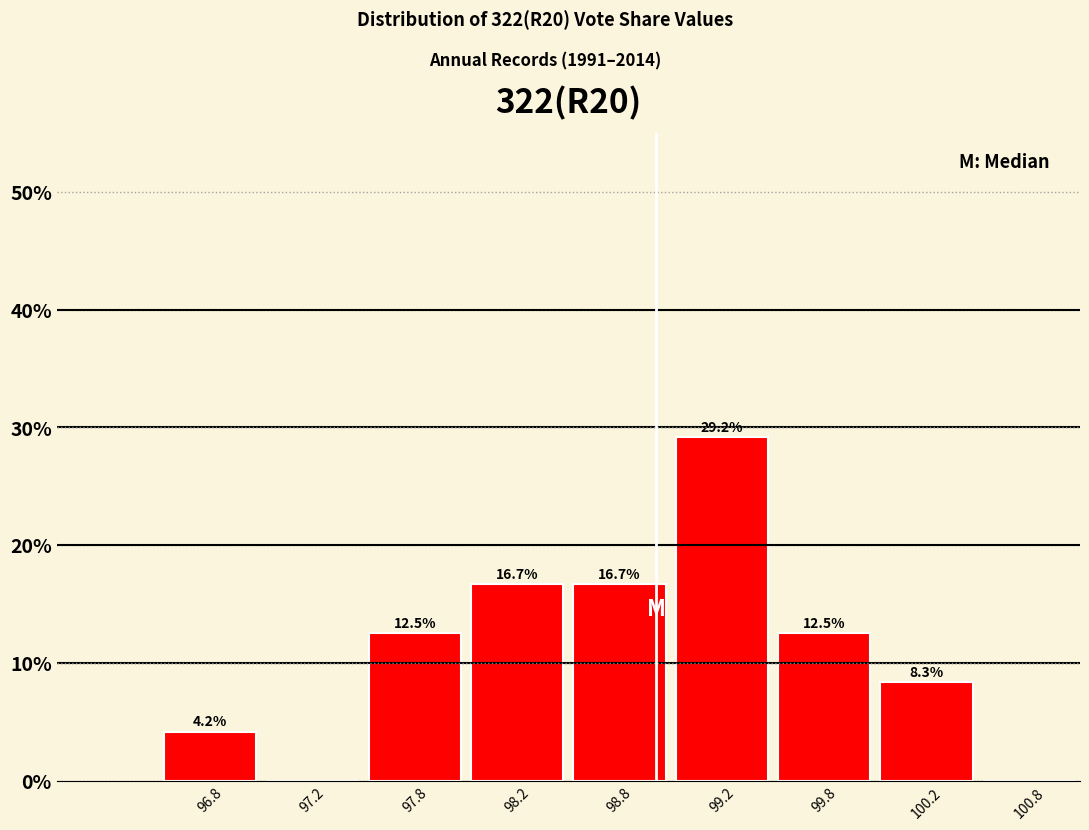

Over which range of the x-axis is the bar tallest?

99.0 to 99.5